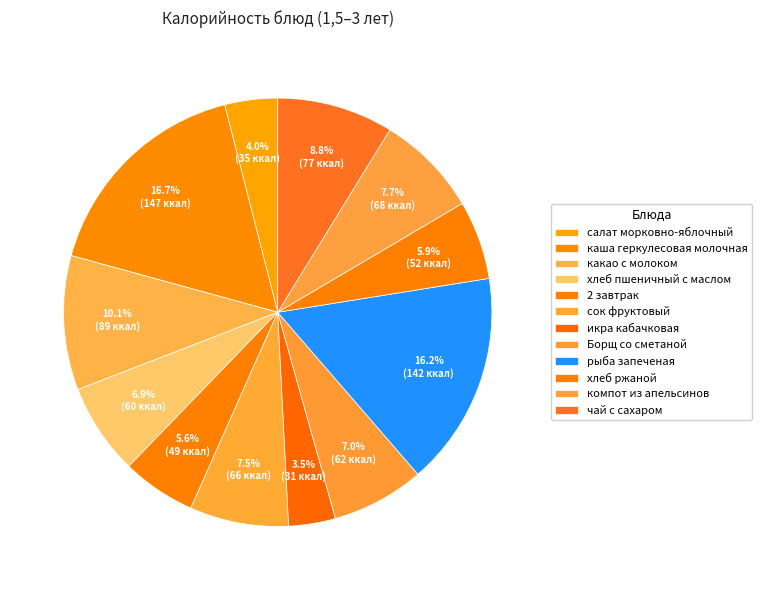

Count the number of slices in the pie.

12